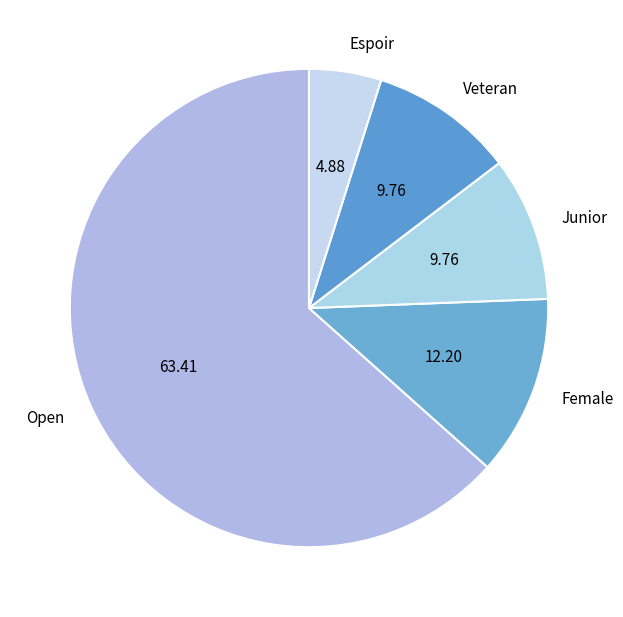

Which category has the biggest portion of the pie?

Open